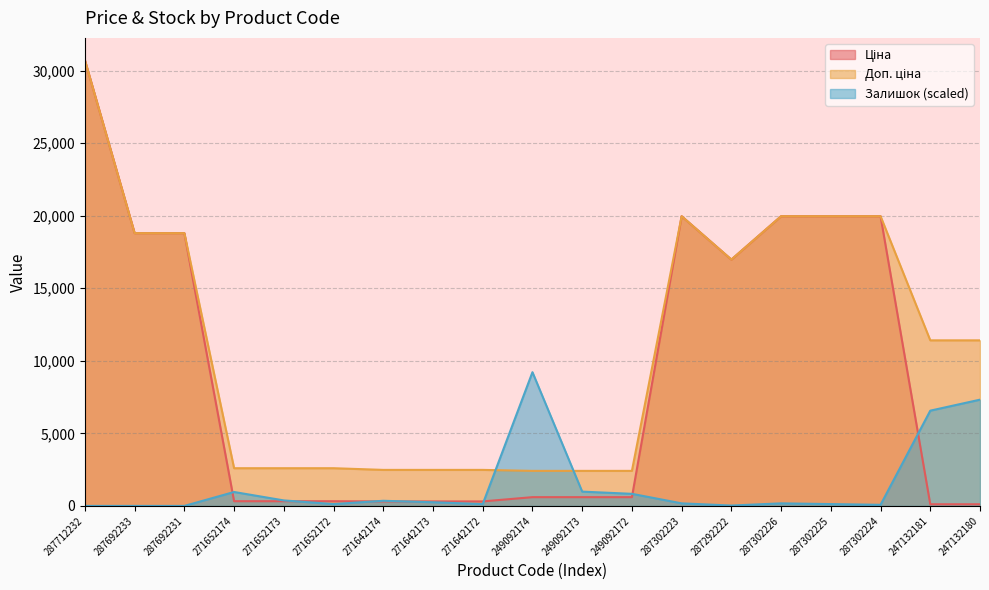

List the series in order of their peak value, highest first.

Ціна, Доп. ціна, Залишок